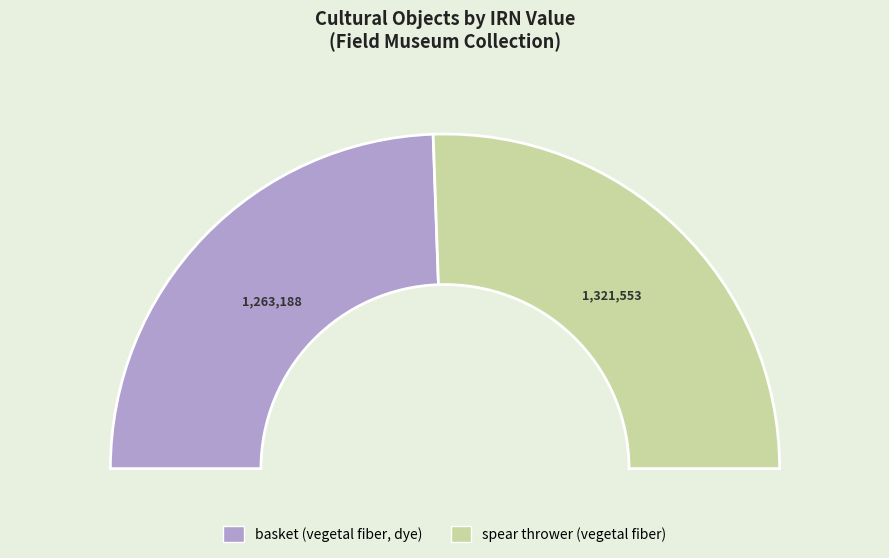

Approximately how many times larger is the value at basket (vegetal fiber, dye) compared to spear thrower (vegetal fiber)?

1.0